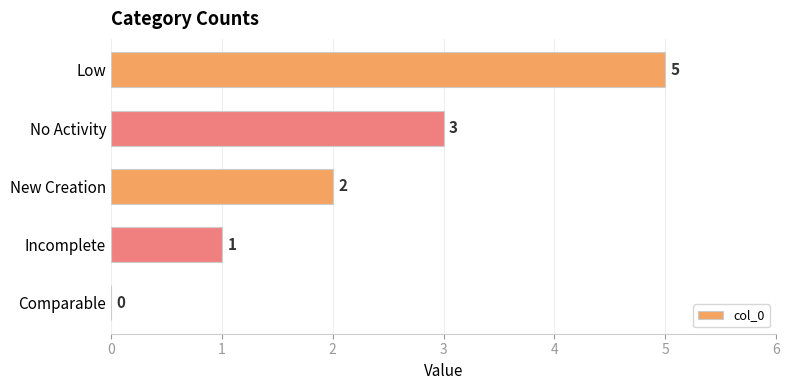

Which has a higher value, No Activity or Comparable?

No Activity